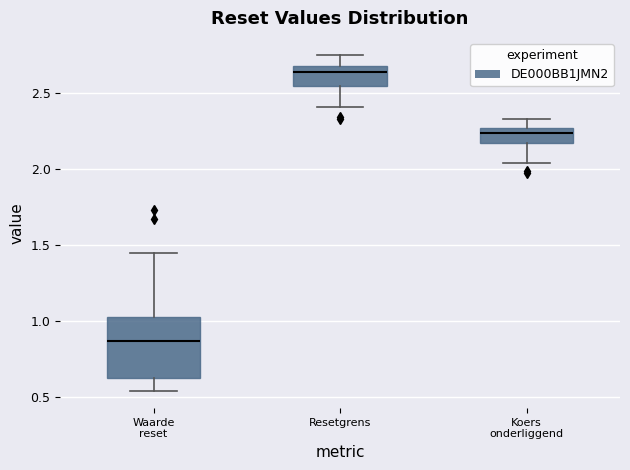

Where does the lower whisker of the box for Waarde reset end on the y-axis? The values are not printed on the chart, so give them approximately, as read against the axis.

0.55